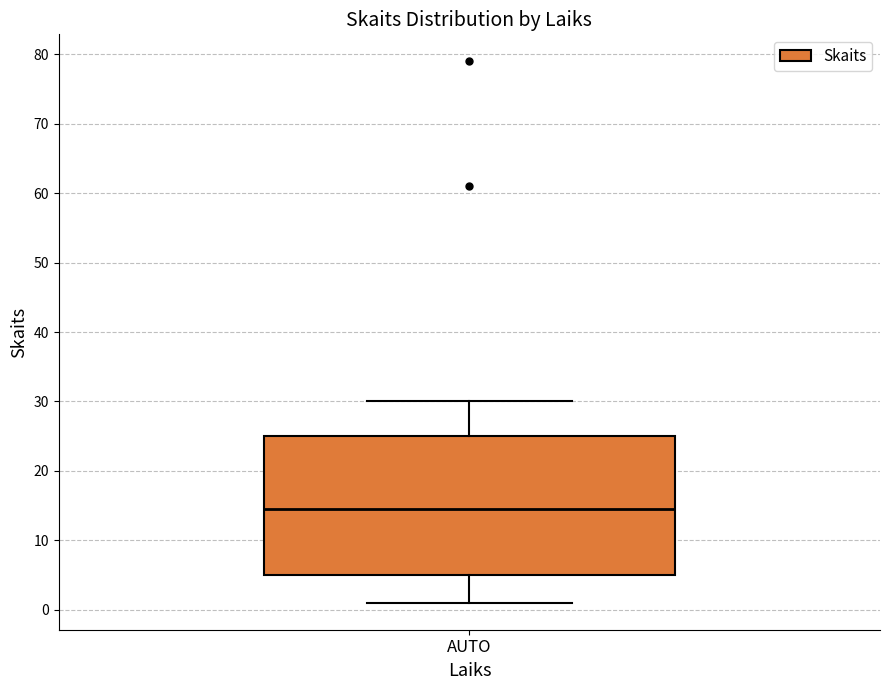

Read this box plot against the y-axis: the position of the median line, the range covered by the box, and the ends of both whiskers. The values are not printed on the chart, so give them approximately, as read against the axis.

median 15, box 5 to 25, whiskers 1 to 30